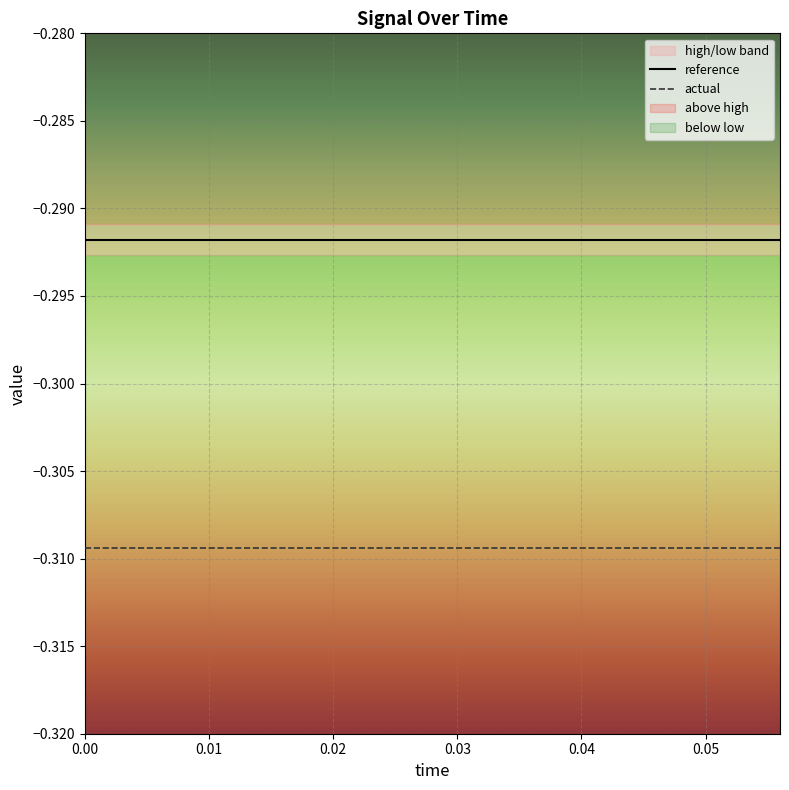

Between 0.03 and 0.02, which is larger?

0.03